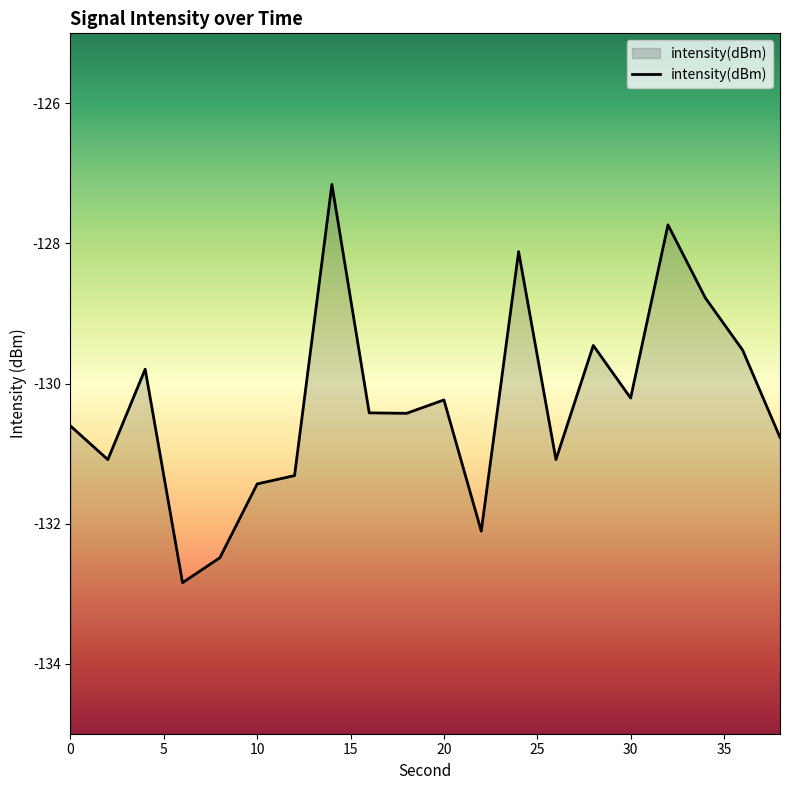

What is the greatest value displayed?

-127.2